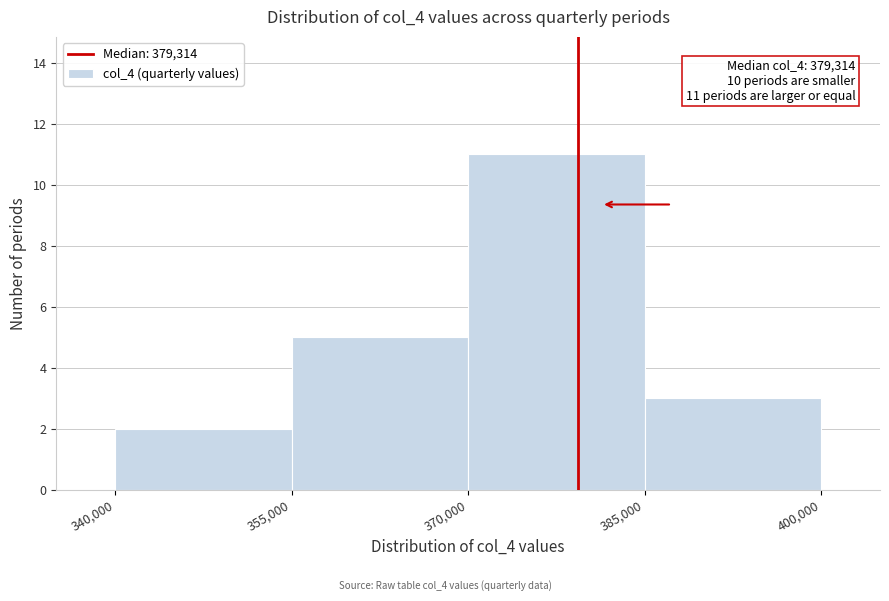

Over which range of the x-axis is the bar tallest?

370,000 to 385,000